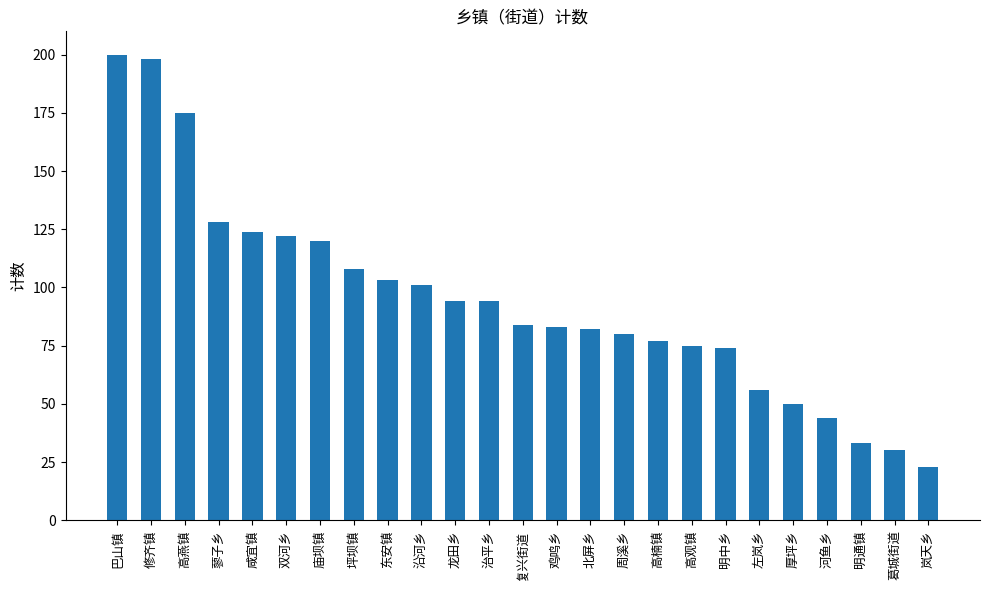

Where does the data first go above 84?

巴山镇